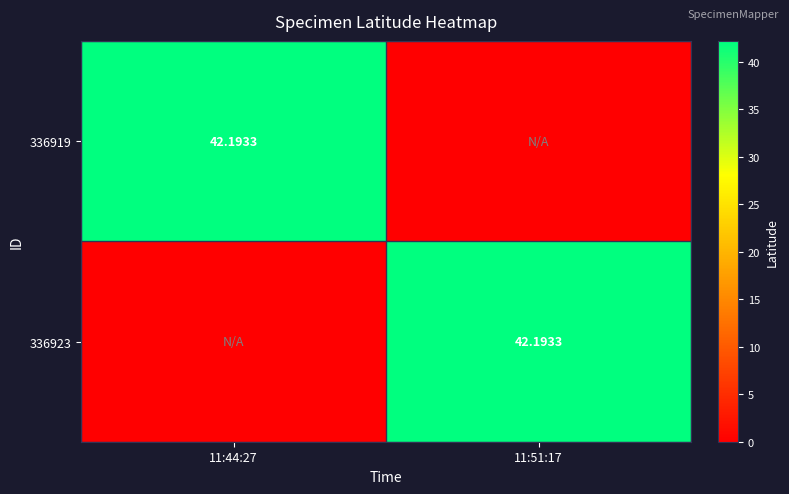

How many data points in 336923 are less than 42?

1